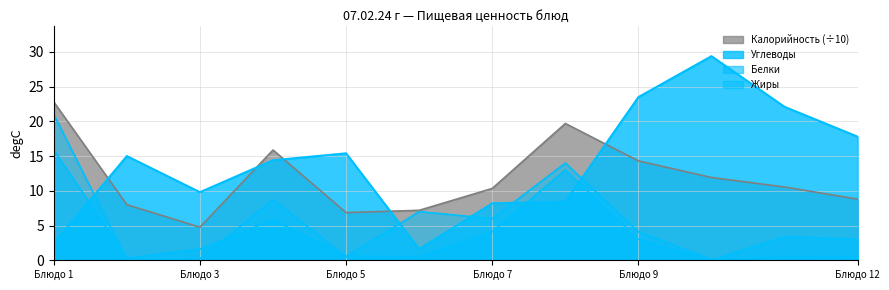

How many categories are shown in the chart?

12